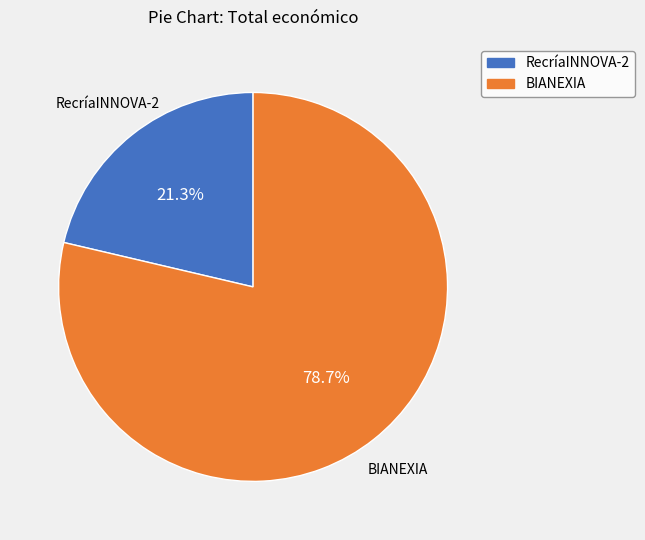

To the nearest percent, what is the difference between the largest and smallest slice percentages?

57%